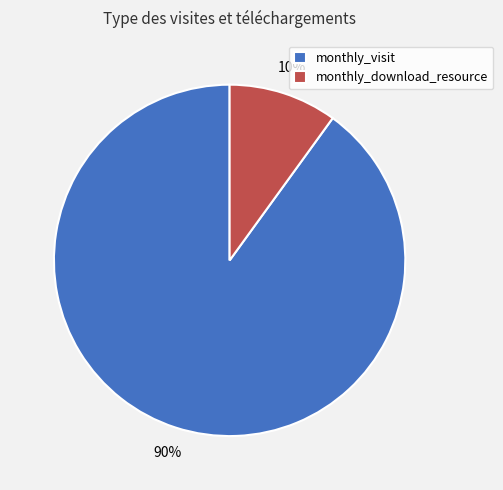

How many segments does this pie chart have?

2